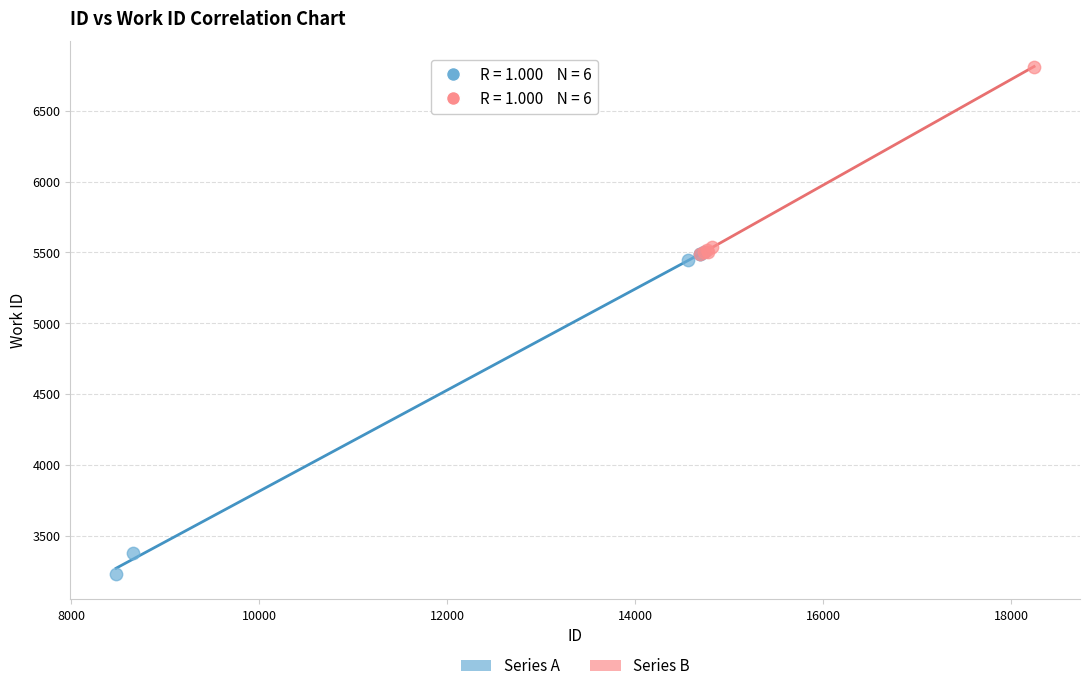

Which series contains the highest Y value?

Series B